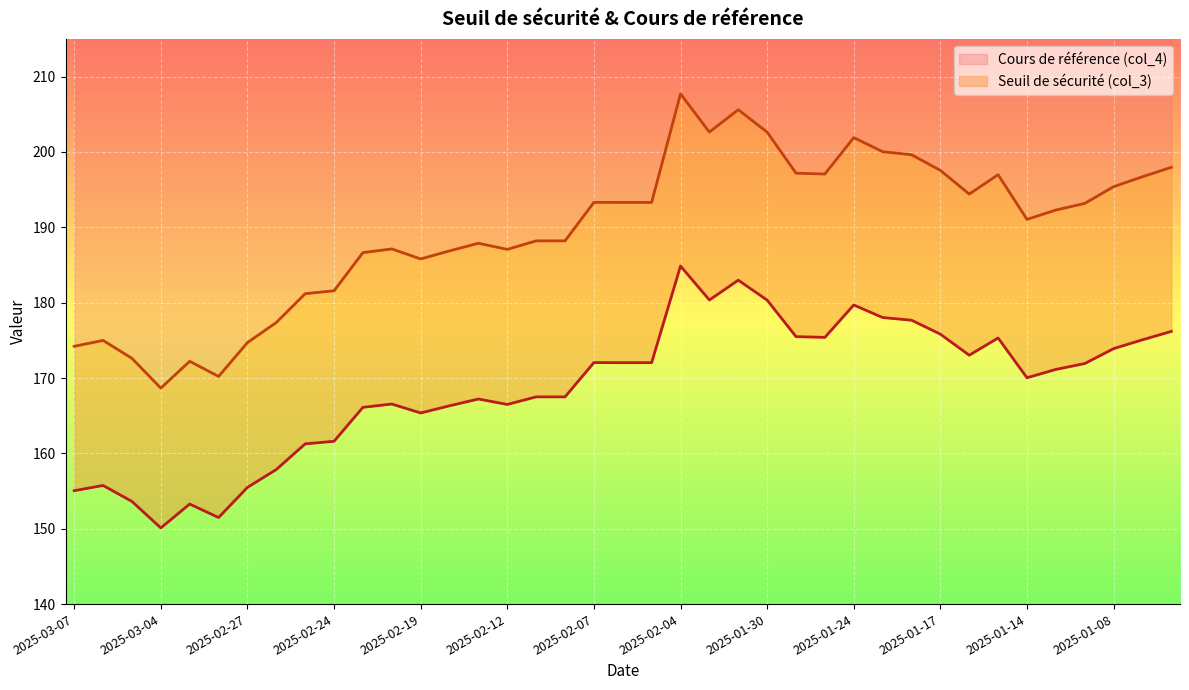

Is it true that Cours de référence (col_4) equals 193.3 at 2025-02-05?

True